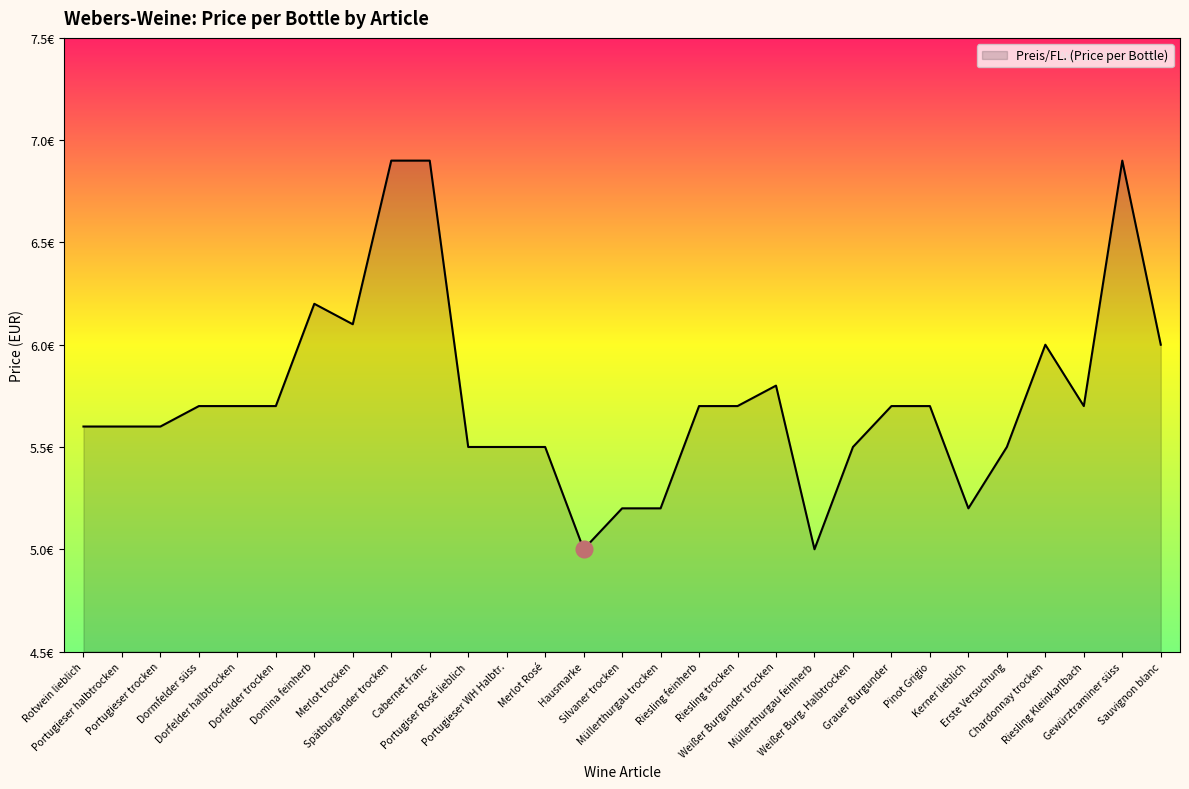

True or false: the data has more than 1 interior local peaks.

True